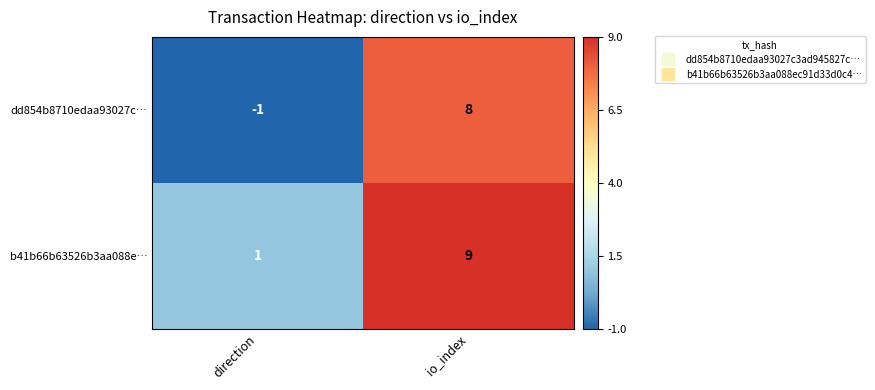

Where is b41b66b63526b3aa088e… nearest to the value 5?

direction